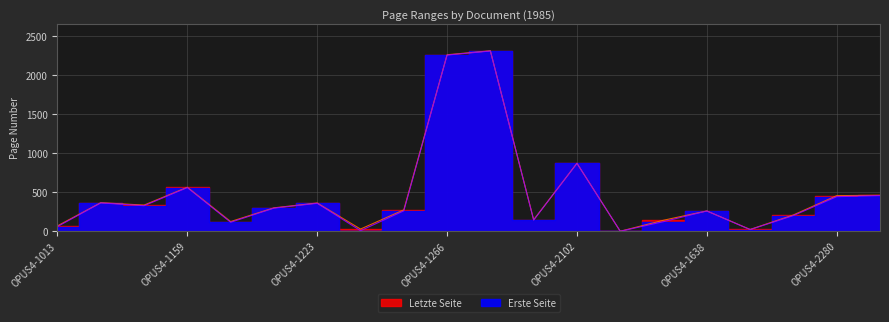

In Erste Seite, how many points are lower than both neighbors (excluding endpoints)?

6